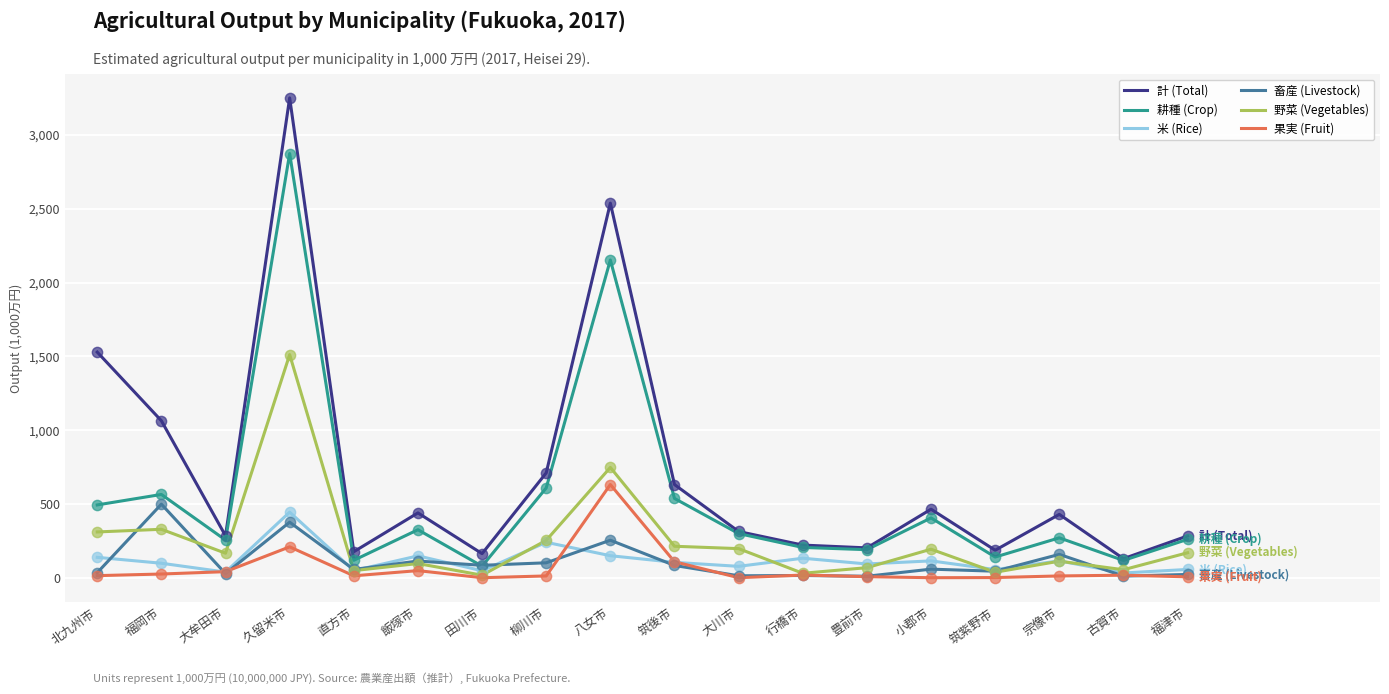

Which series has the largest total across all categories?

計 (Total)